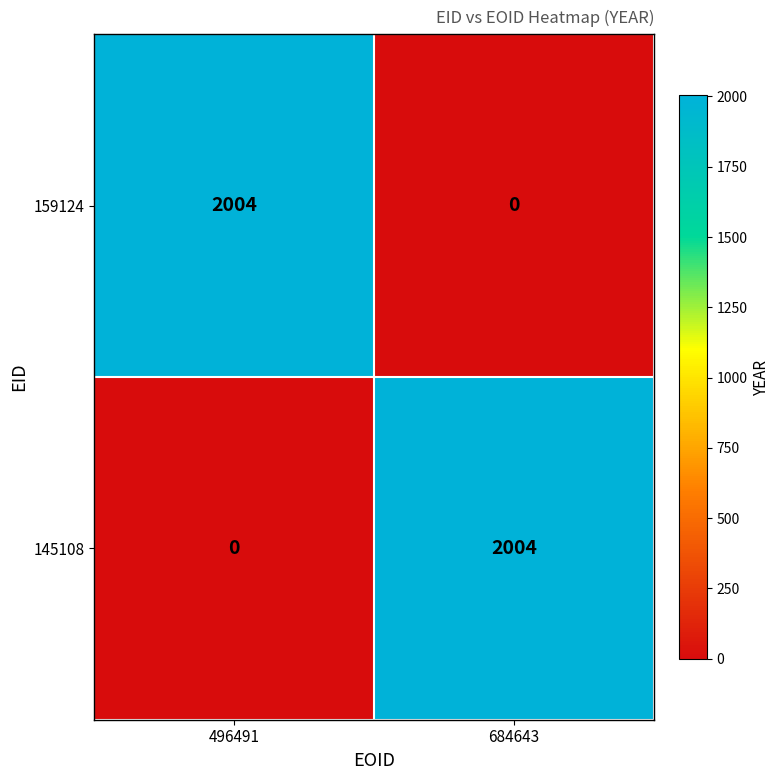

What is the highest value of the 159124 series?

2004